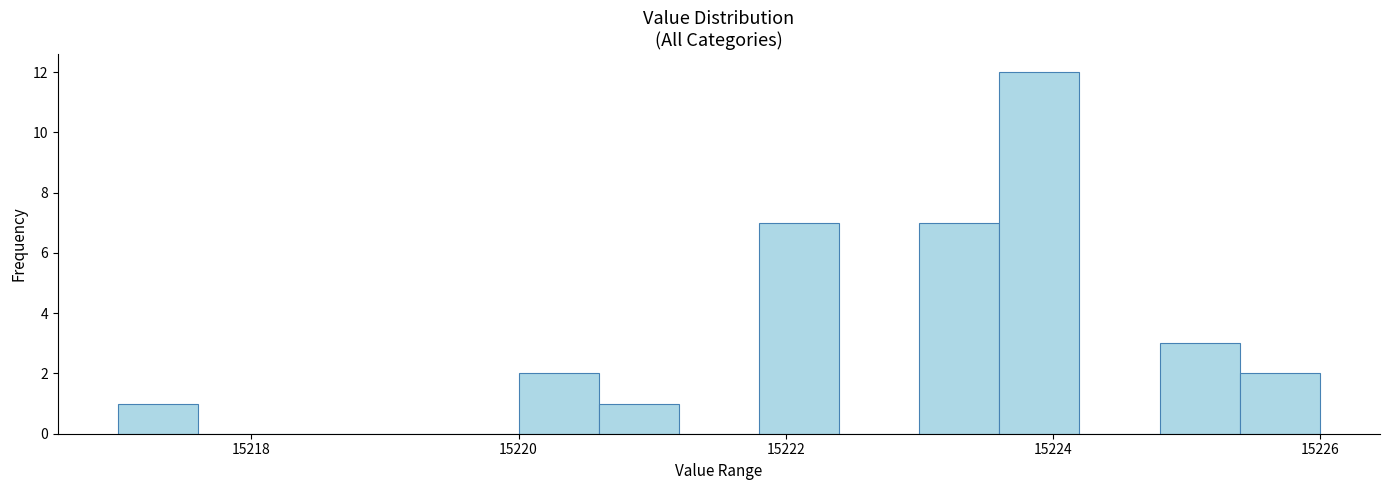

Read against the x-axis, roughly where is the centre of the tallest bar?

15224.0